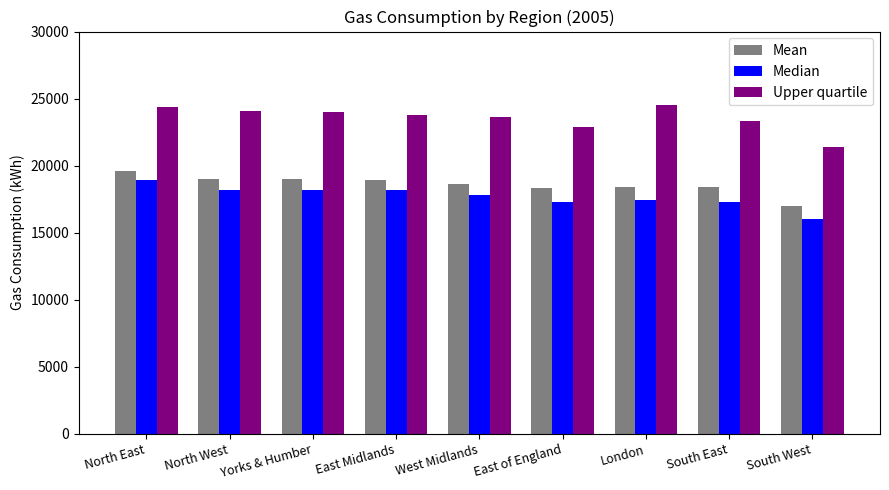

What position from the left is North East?

1